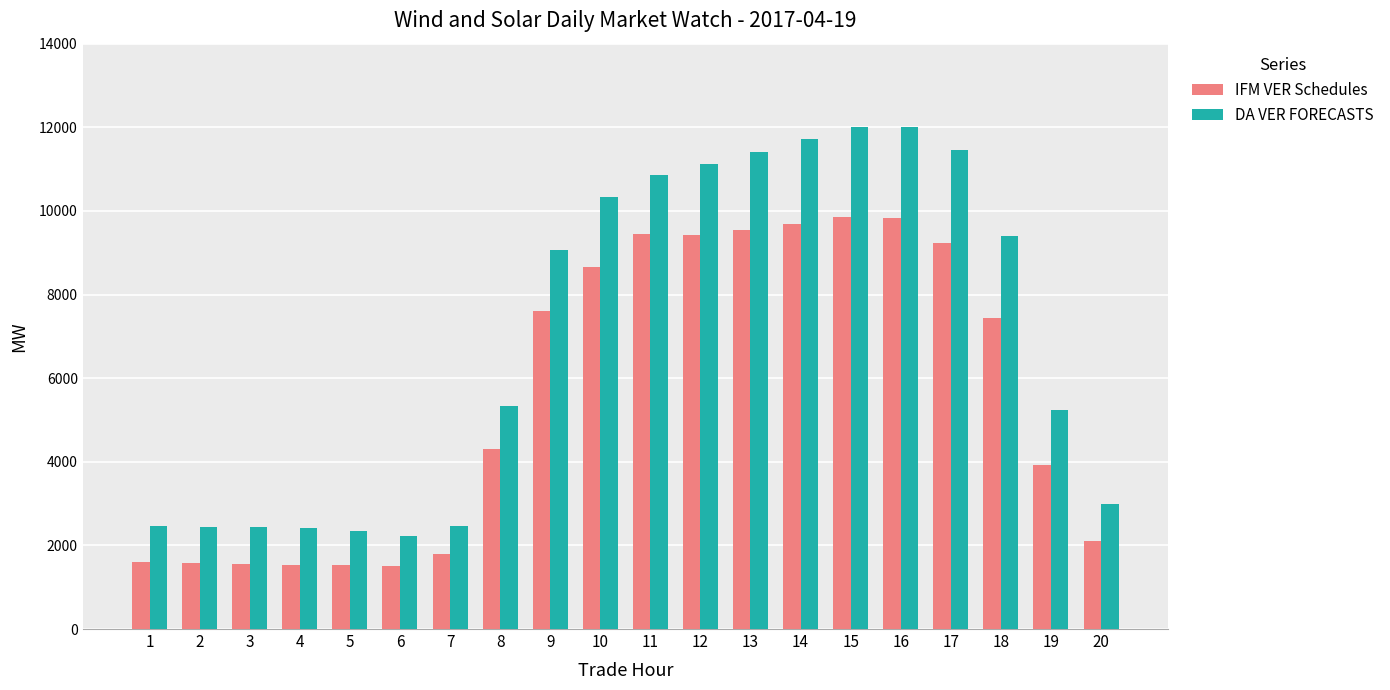

List the series in order of their peak value, highest first.

DA VER FORECASTS, IFM VER Schedules